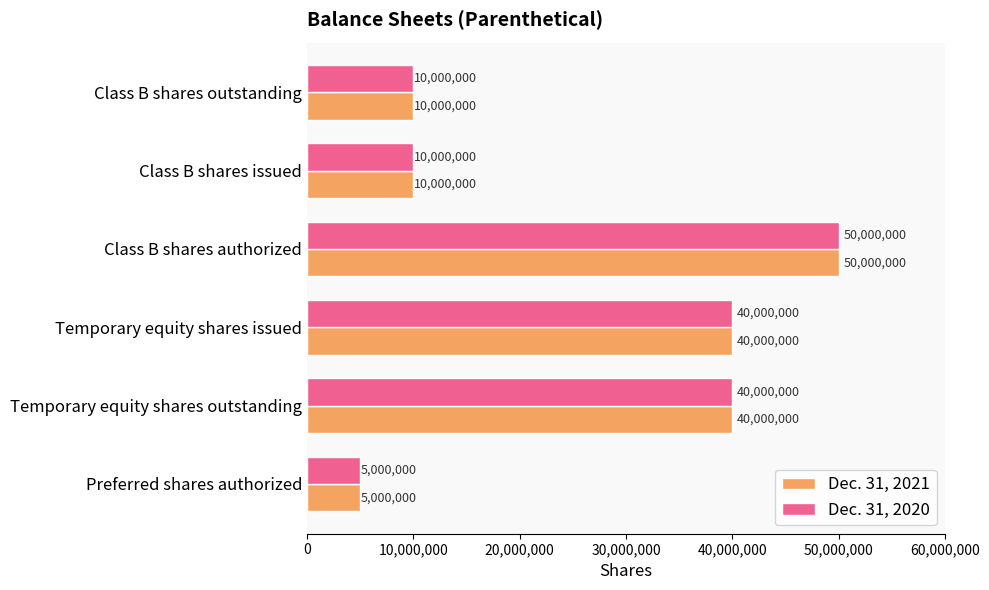

What is the sum of the Dec. 31, 2021 values at Temporary equity shares outstanding and Preferred shares authorized?

45000000